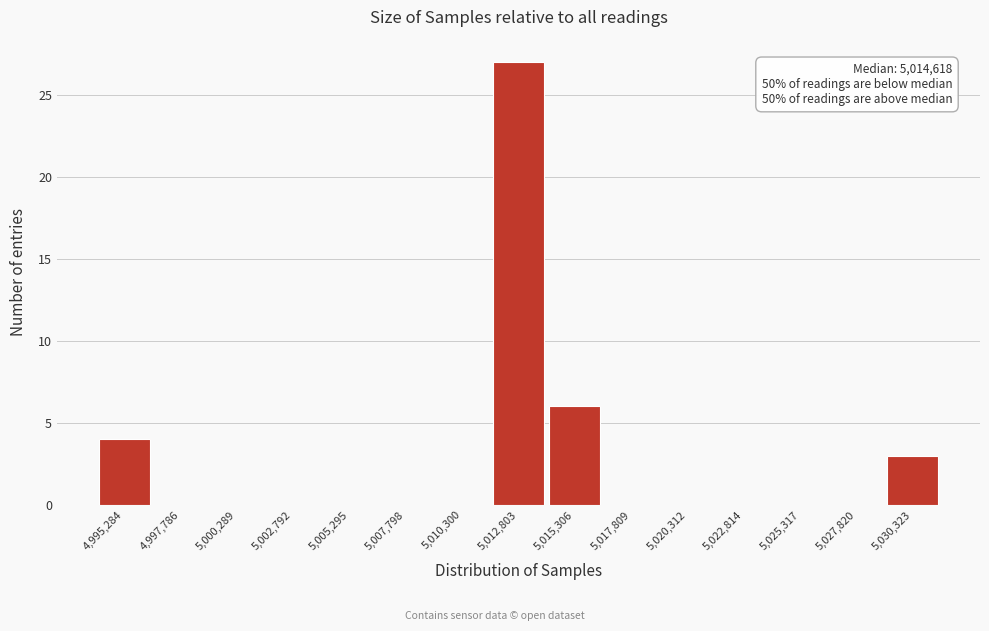

Reading right to left, list all the values displayed in this chart.

5,030,323=3	5,027,820=0	5,025,317=0	5,022,814=0	5,020,312=0	5,017,809=0	5,015,306=6	5,012,803=27	5,010,300=0	5,007,798=0	5,005,295=0	5,002,792=0	5,000,289=0	4,997,786=0	4,995,284=4